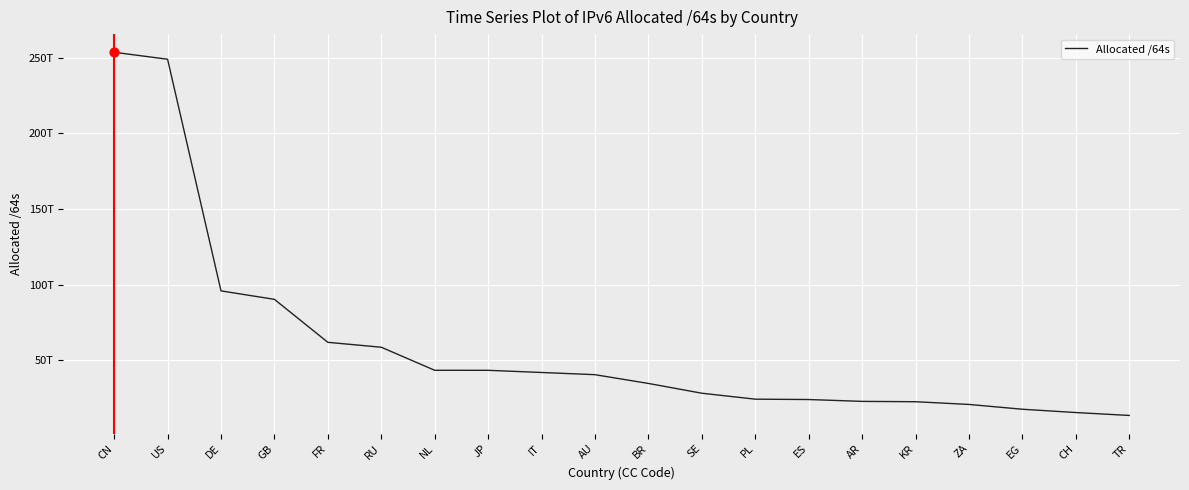

Approximately how many times larger is the value at EG compared to PL?

0.7